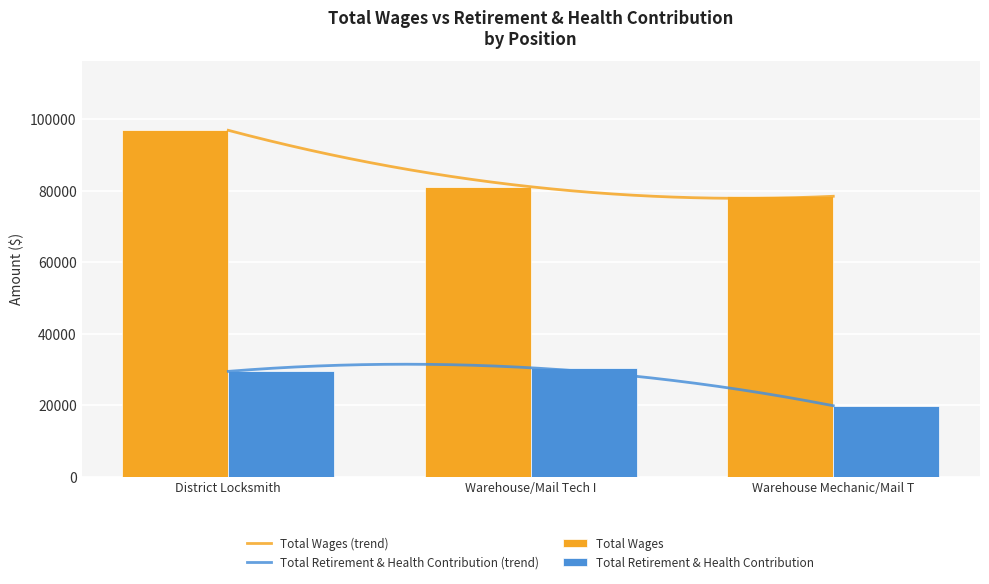

How many values in the Total Wages series are below 81144?

1